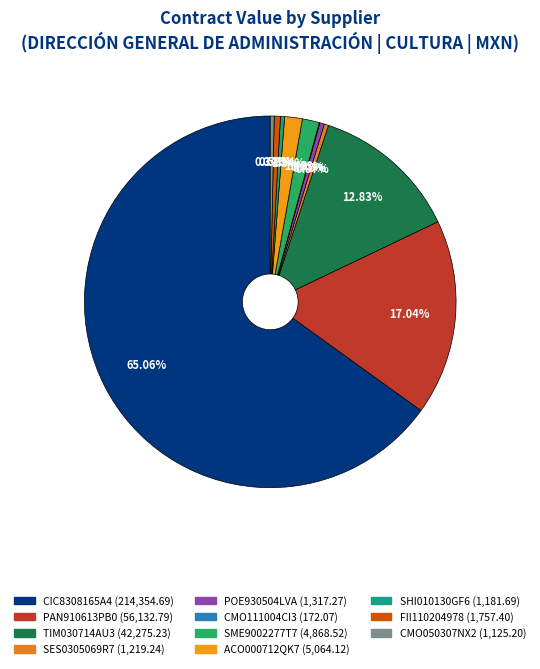

What percentage is the TIM030714AU3 slice, to the nearest percent?

13%